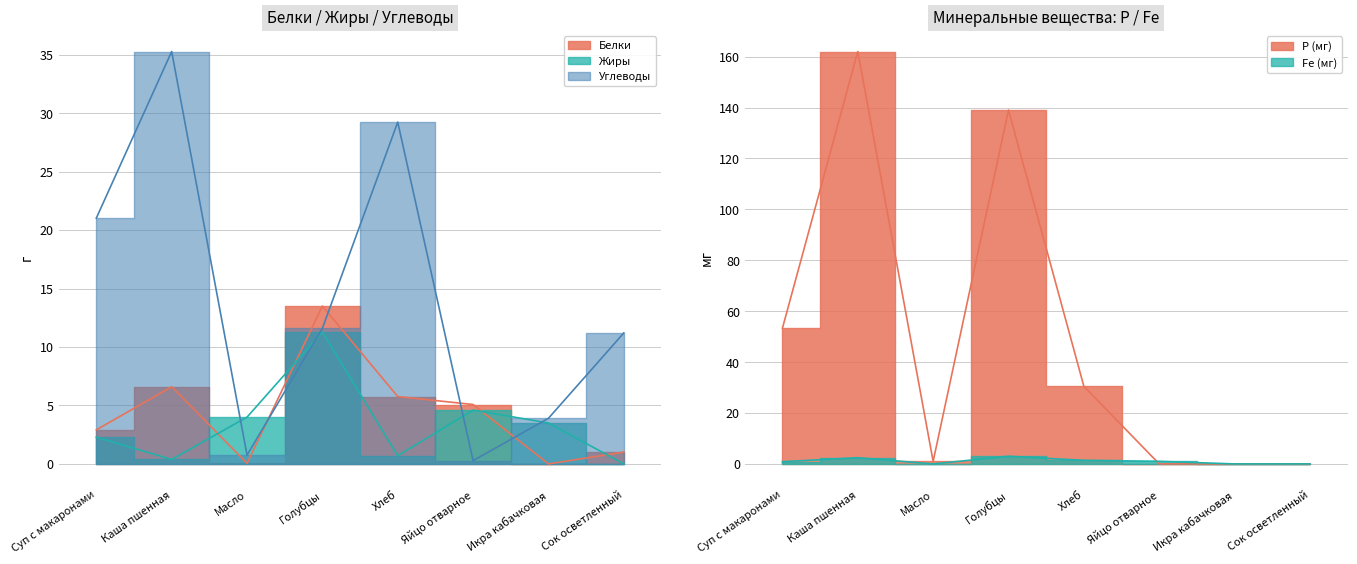

Reading right to left, what are all the values shown in this chart?

Белки: 1.0	0.0	5.1	5.8	13.5	0.1	6.6	2.9
Жиры: 0.0	3.5	4.6	0.7	11.3	4.0	0.4	2.3
Углеводы: 11.2	3.9	0.3	29.2	11.6	0.8	35.3	21.0
Р: 0.0	0.0	0.0	30.5	139.0	1.0	162.0	53.3
Fe: 0.0	0.0	1.0	1.4	3.0	0.0	2.4	0.9